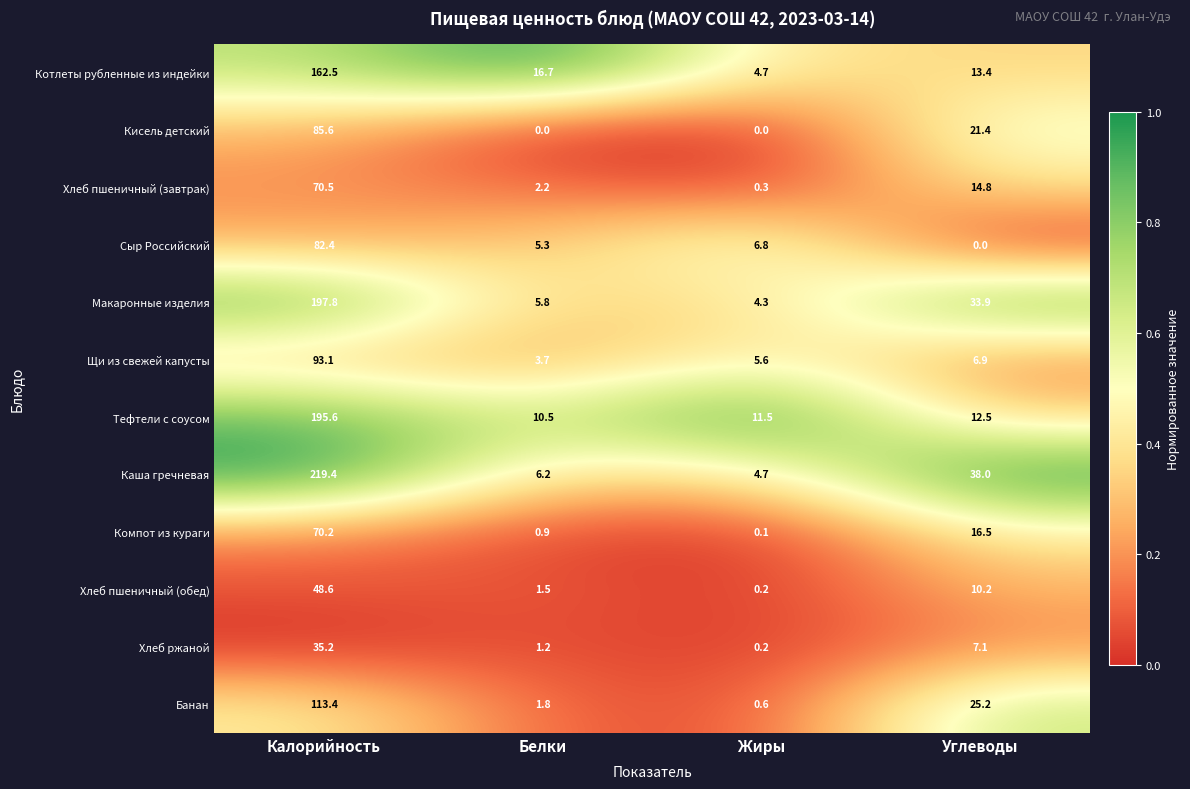

What is the average value of the Котлеты рубленные из индейки series?

49.3